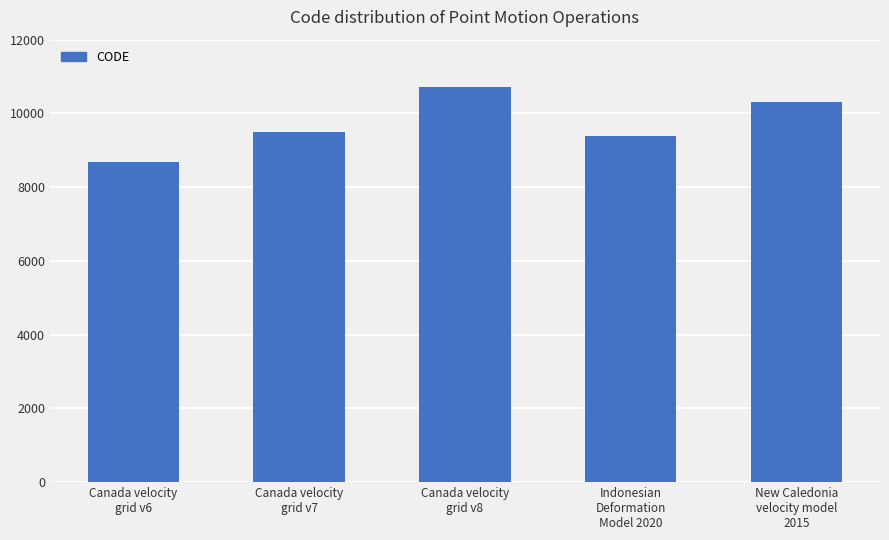

Rank the categories by value from lowest to highest.

Canada velocity
grid v6, Indonesian
Deformation
Model 2020, Canada velocity
grid v7, New Caledonia
velocity model
2015, Canada velocity
grid v8